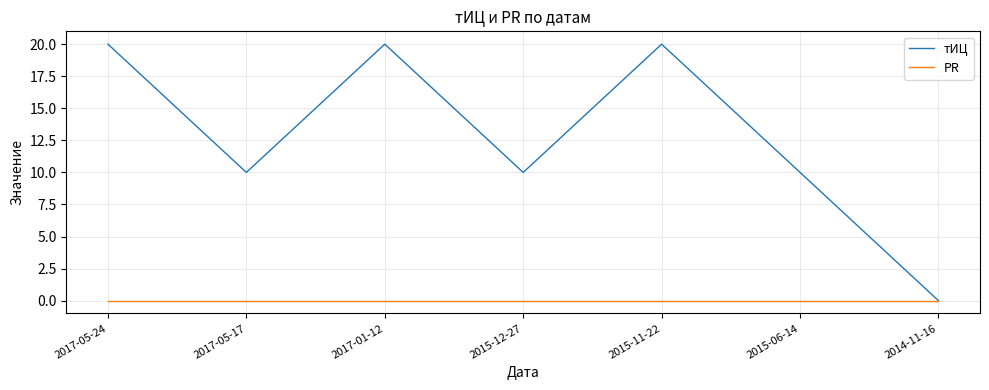

What is the difference between the highest and lowest values at 2015-11-22?

20